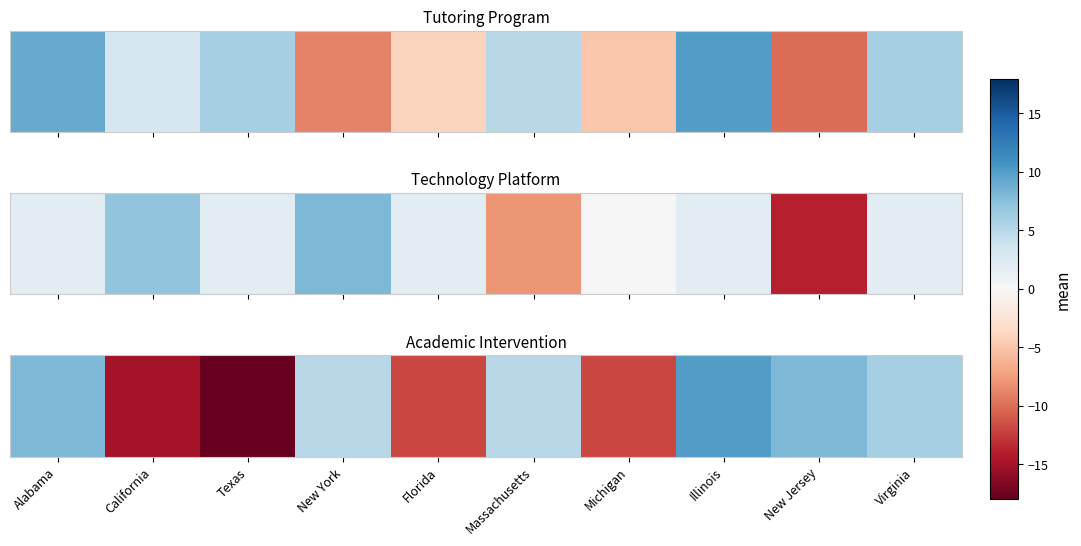

What is the maximum value shown in the chart?

10.0